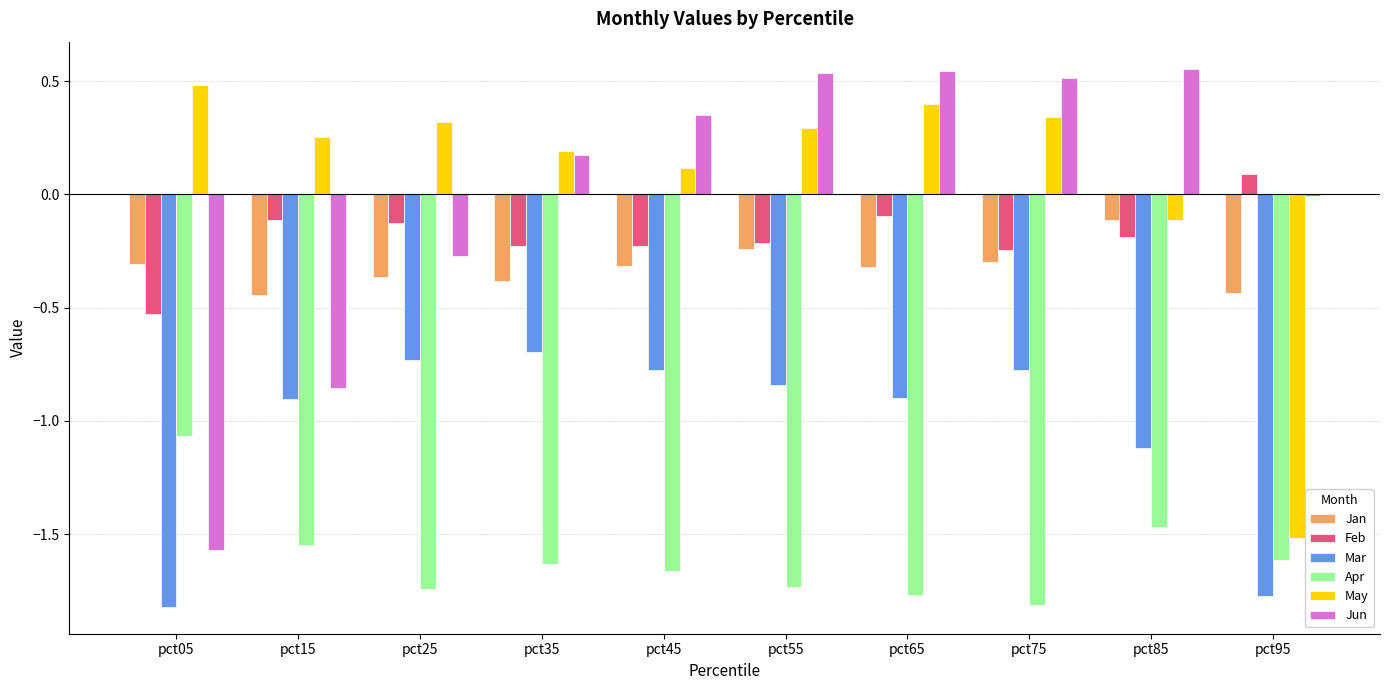

At which label does Jan reach its peak?

pct85